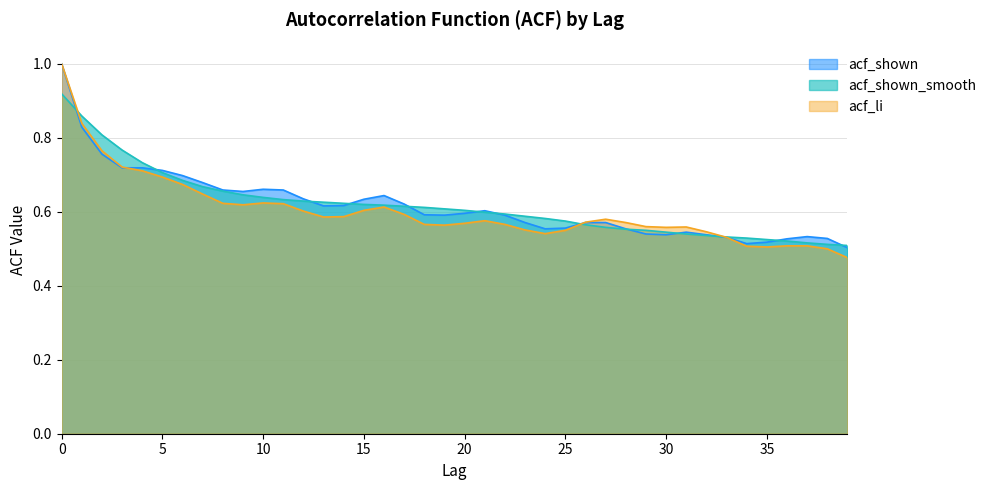

What is the sum of all acf_li values?

24.1